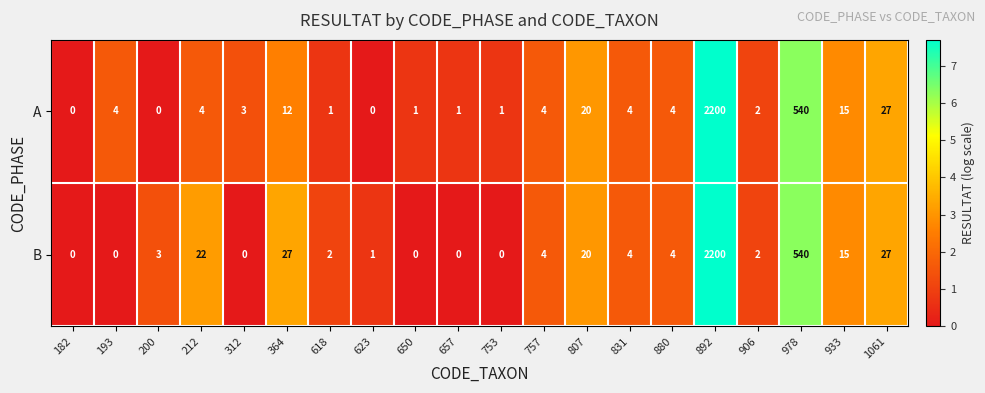

Where is A nearest to the value 1100?

978